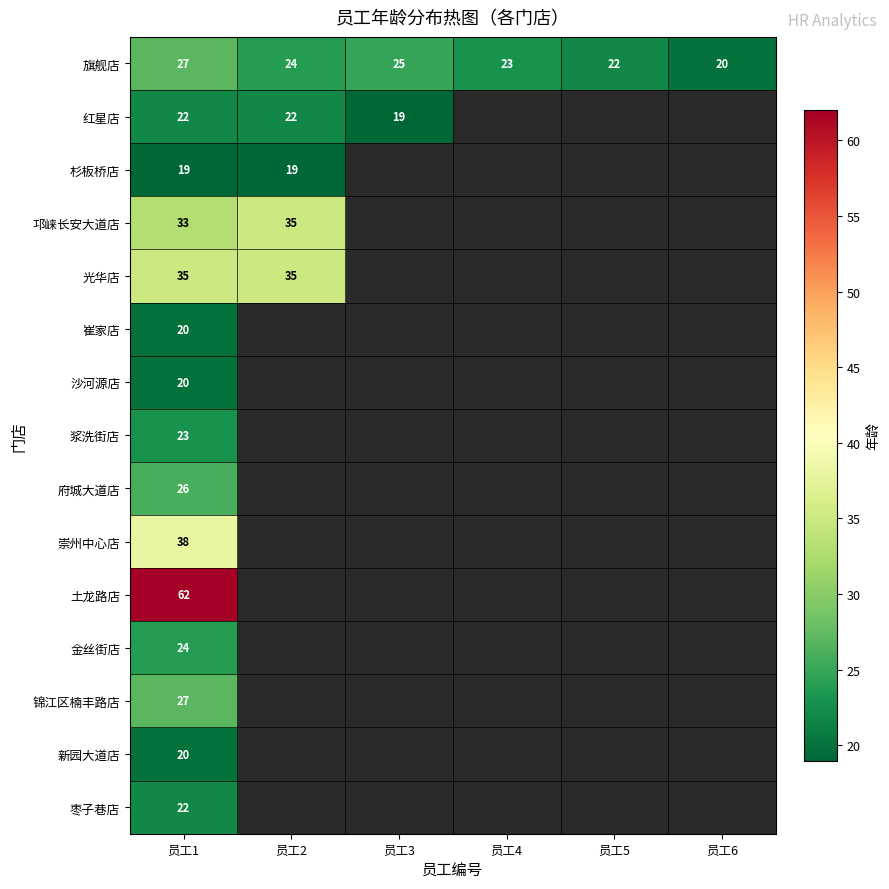

Is it true that 红星店 equals 22 at 员工1?

True